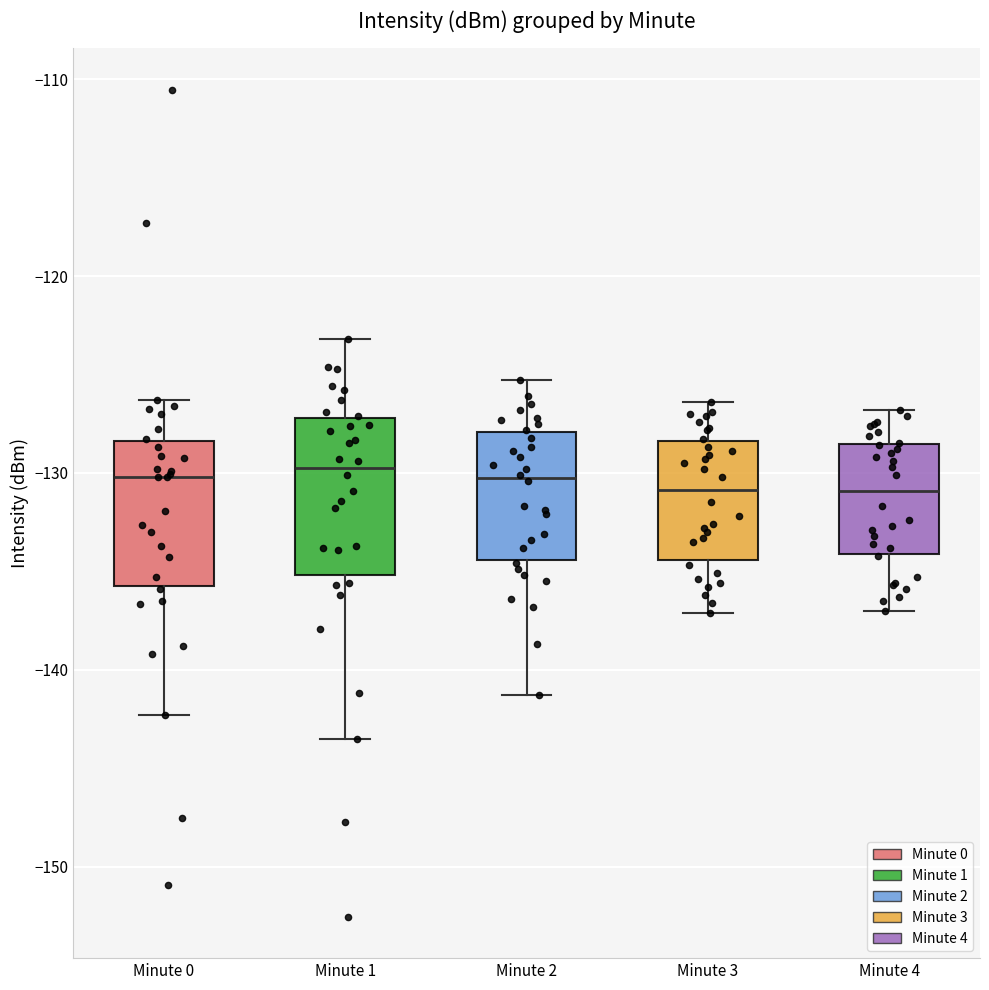

Where does the median line of the box for Minute 1 sit on the y-axis? The values are not printed on the chart, so give them approximately, as read against the axis.

-130